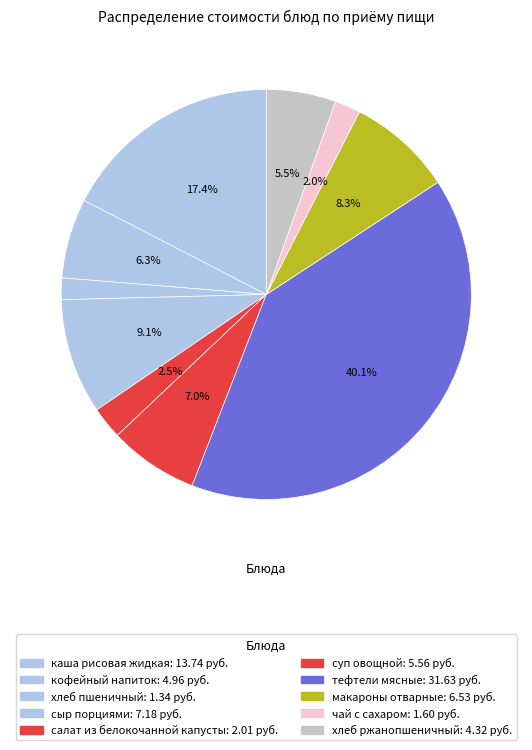

How many segments does this pie chart have?

10